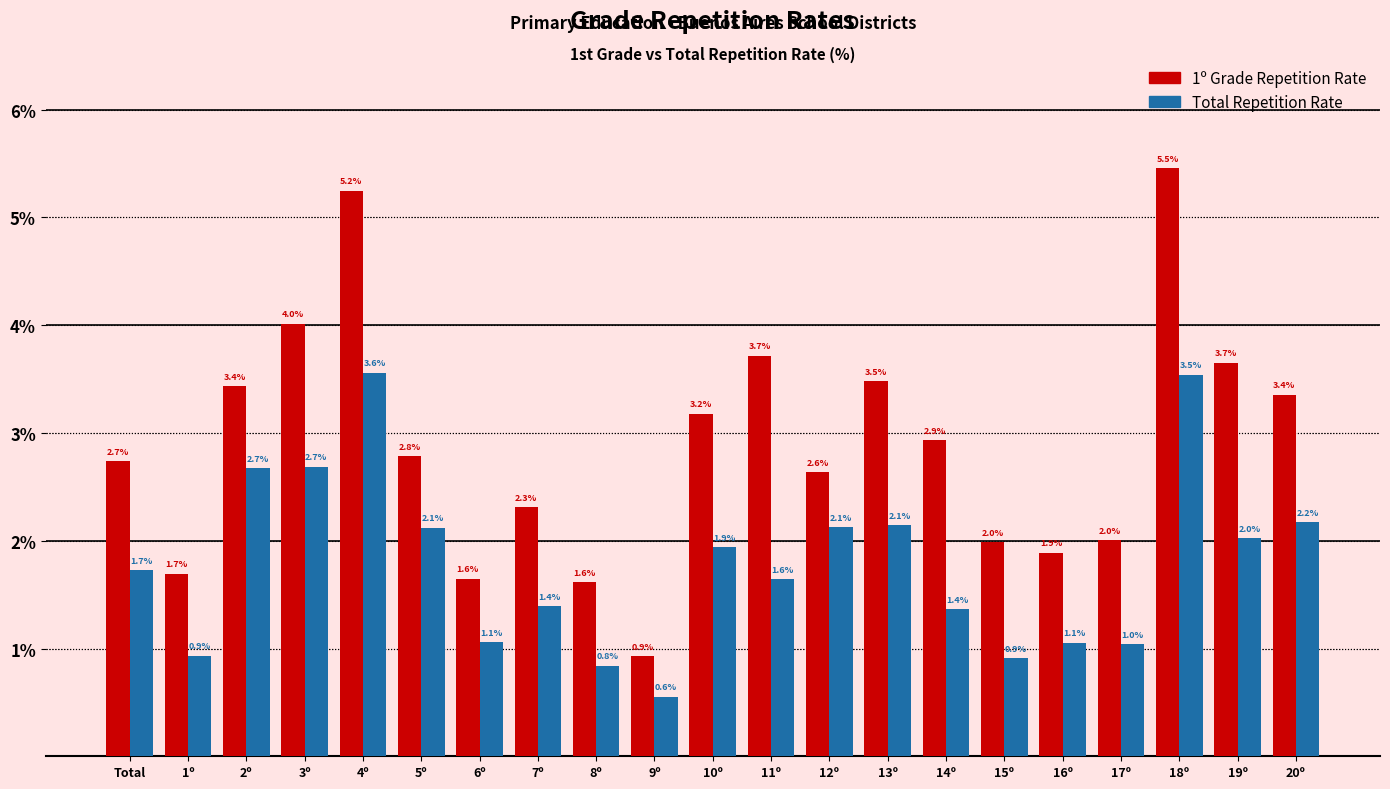

Reading right to left, transcribe all the data shown in this chart.

1º Grade Repetition Rate: 3.4	3.7	5.5	2.0	1.9	2.0	2.9	3.5	2.6	3.7	3.2	0.9	1.6	2.3	1.6	2.8	5.2	4.0	3.4	1.7	2.7
Total Repetition Rate: 2.2	2.0	3.5	1.0	1.1	0.9	1.4	2.1	2.1	1.6	1.9	0.6	0.8	1.4	1.1	2.1	3.6	2.7	2.7	0.9	1.7